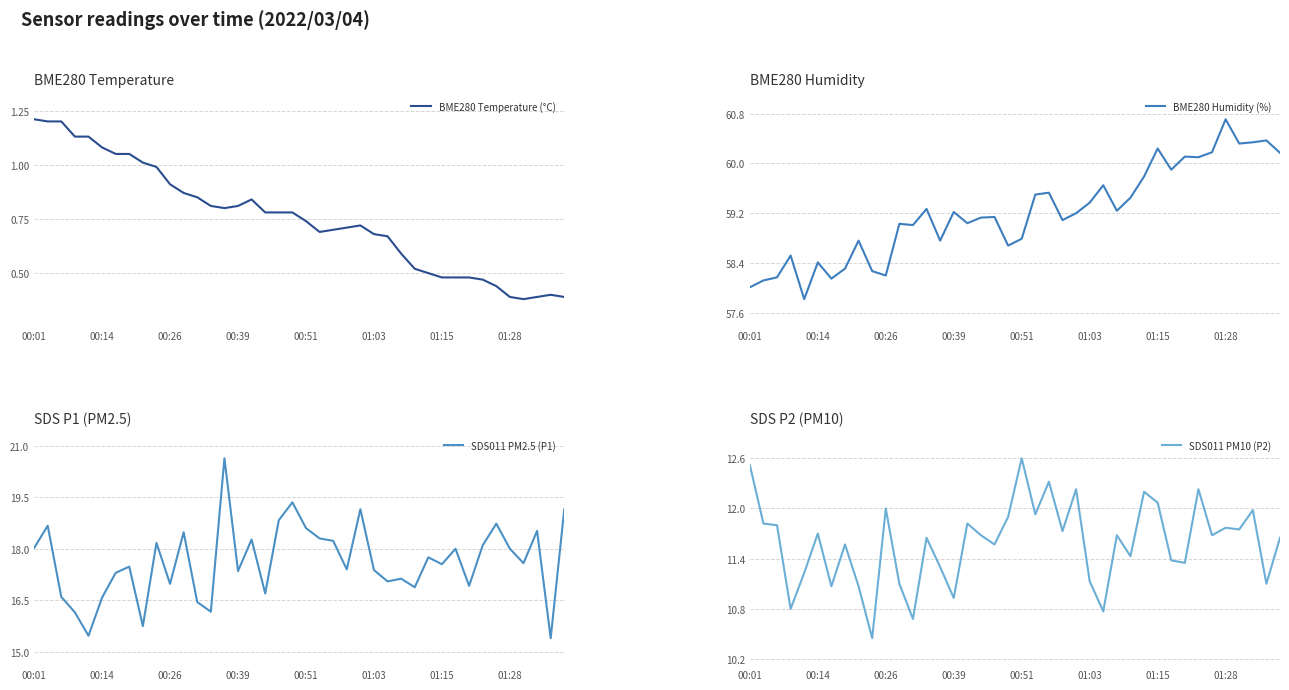

Is it true that BME280 Temperature (°C) equals 1.3 at 00:26?

False